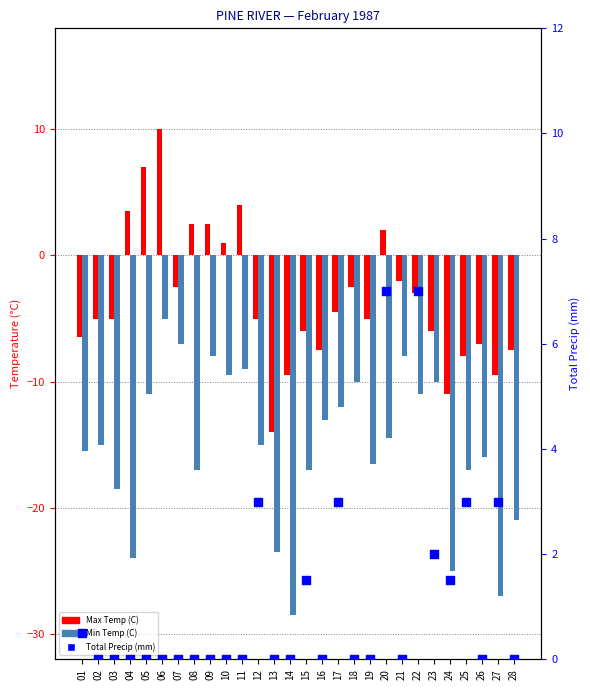

Which series has the widest spread of Y values?

Max Temp (C)